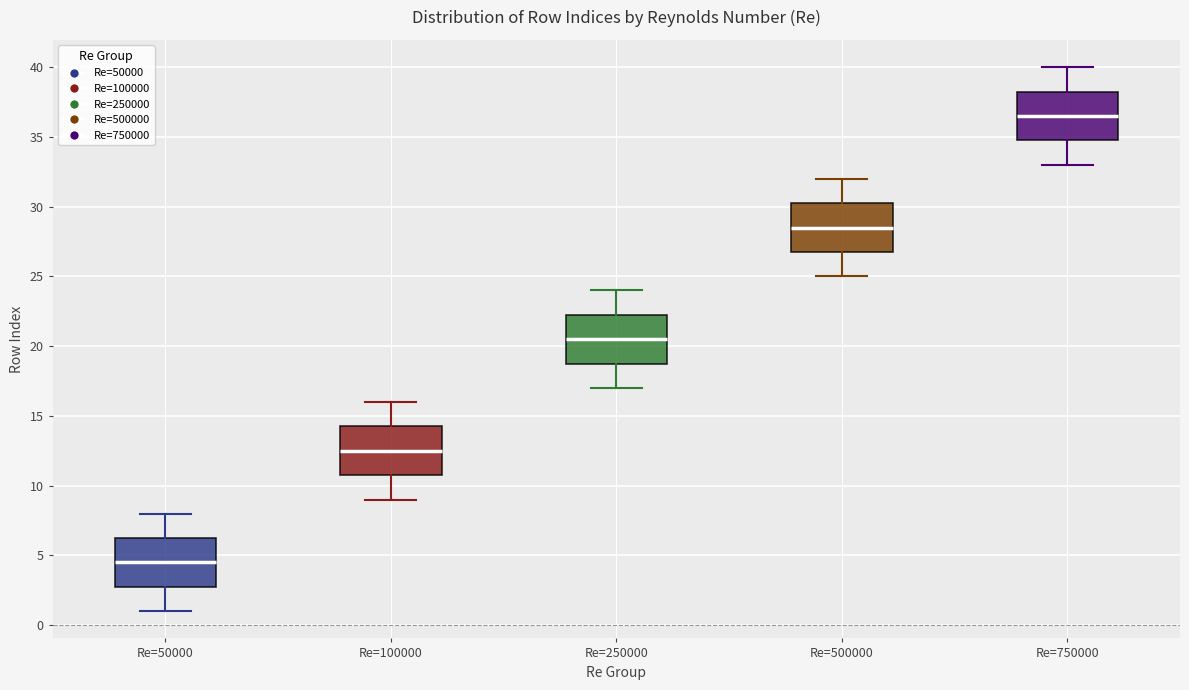

Which box's median line is the lowest?

Re=50000